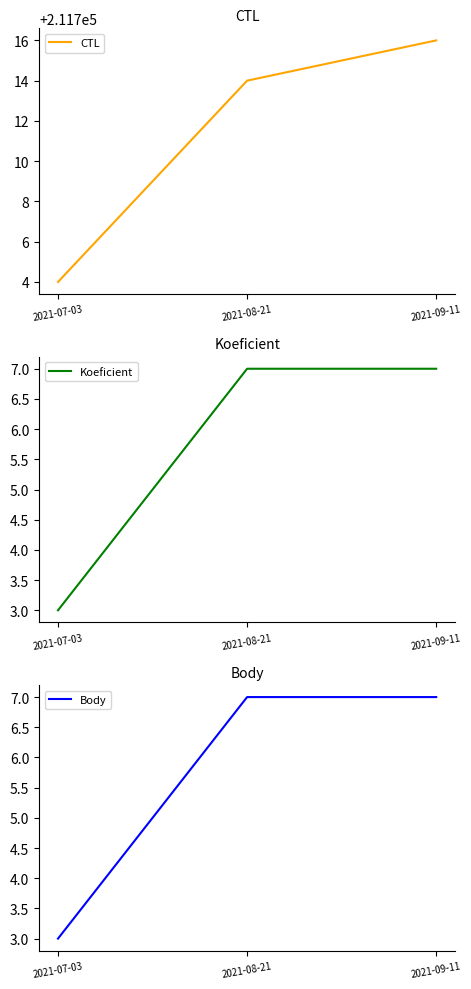

Between 2021-07-03 and 2021-09-11, which is larger?

2021-09-11